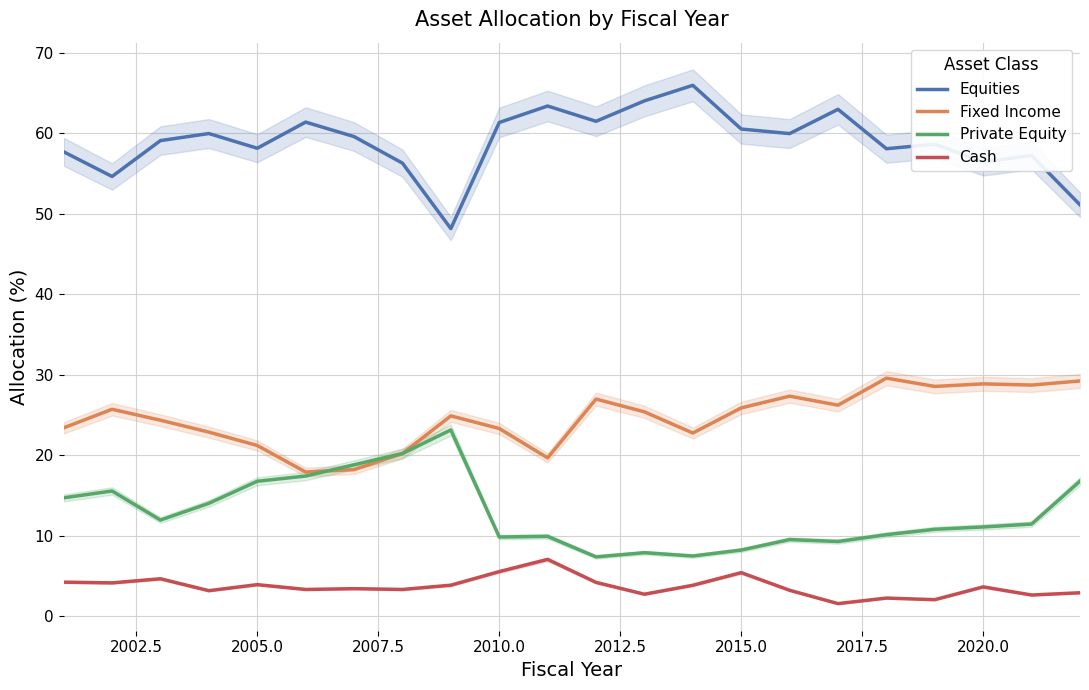

True or false: Cash and Private Equity intersect in this chart.

False